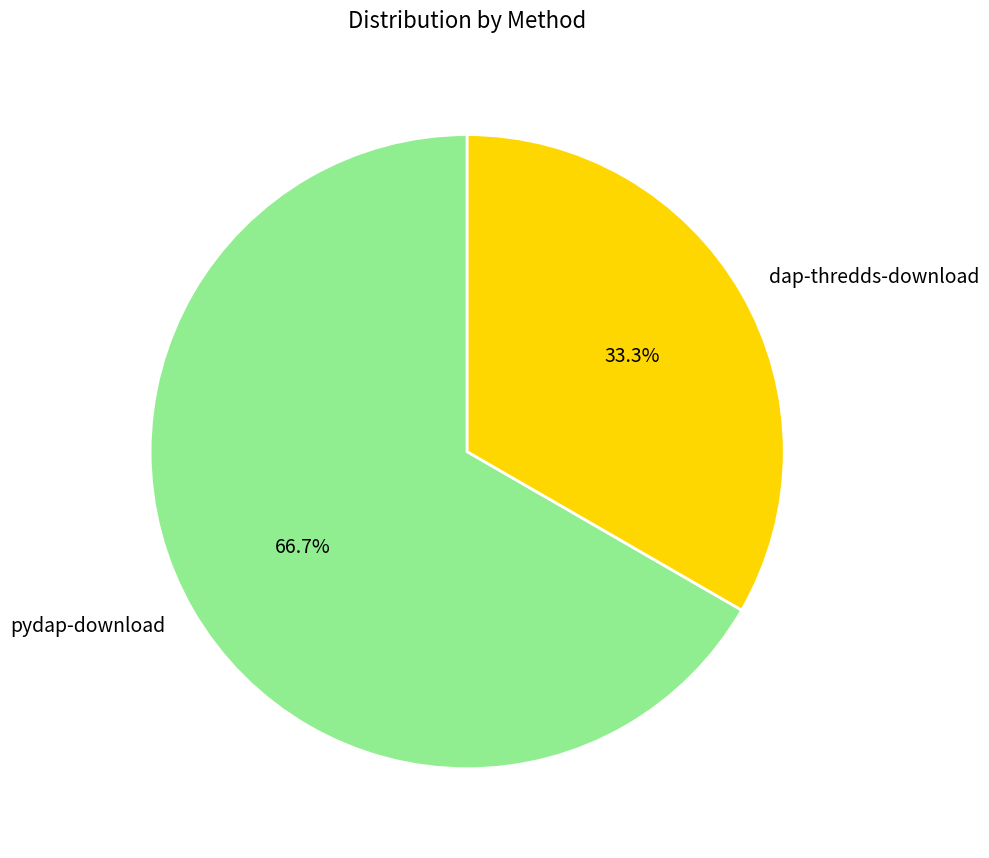

The pydap-download slice represents 67% of the pie. True or false?

True